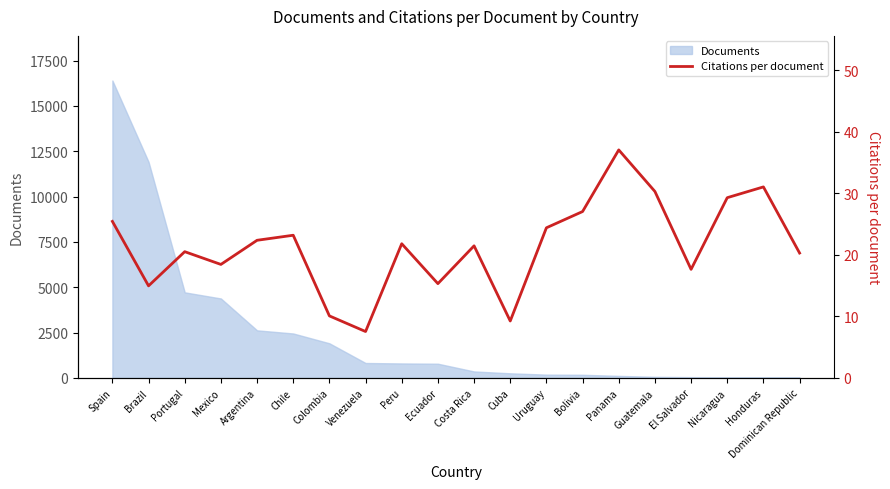

At which label is Documents closest to 8215?

Portugal